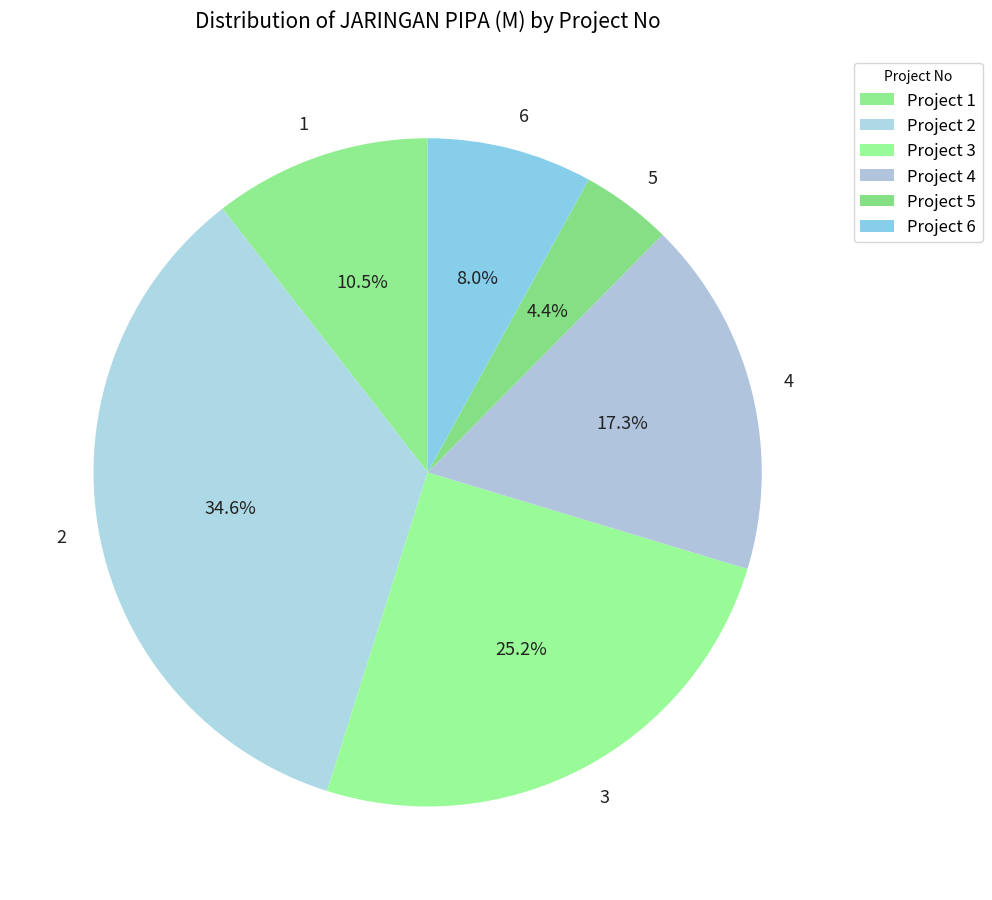

The 1 slice represents 5% of the pie. True or false?

False